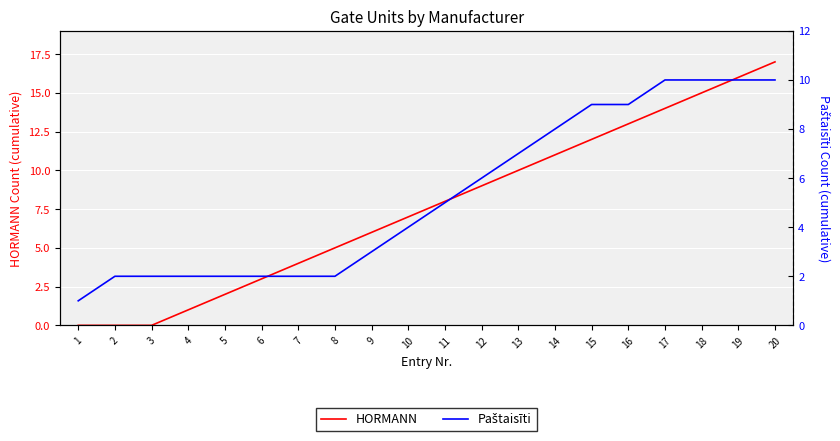

Where is HORMANN nearest to the value 8?

11